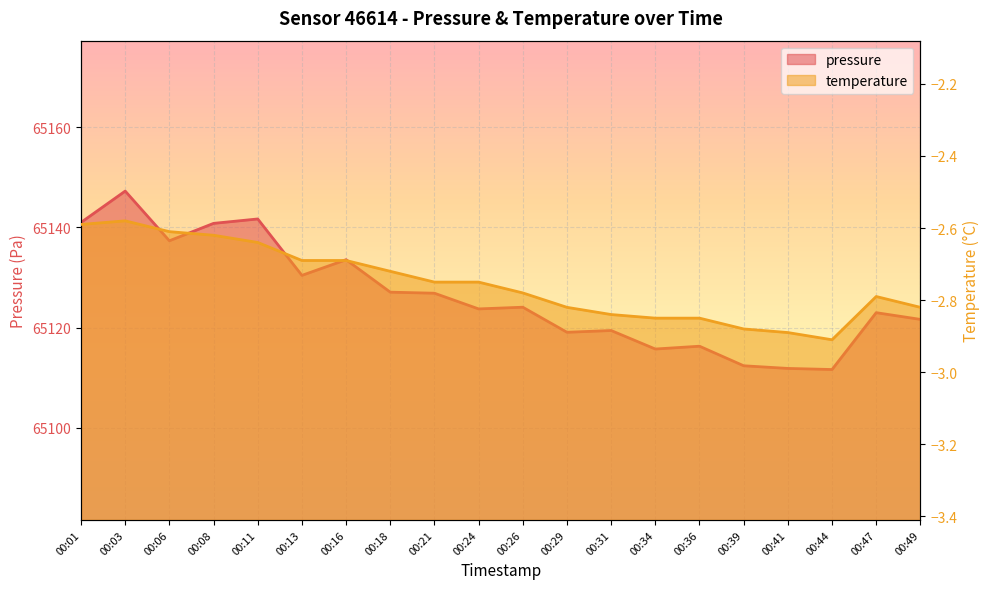

True or false: pressure has a value of 65119.1 at 00:29.

True